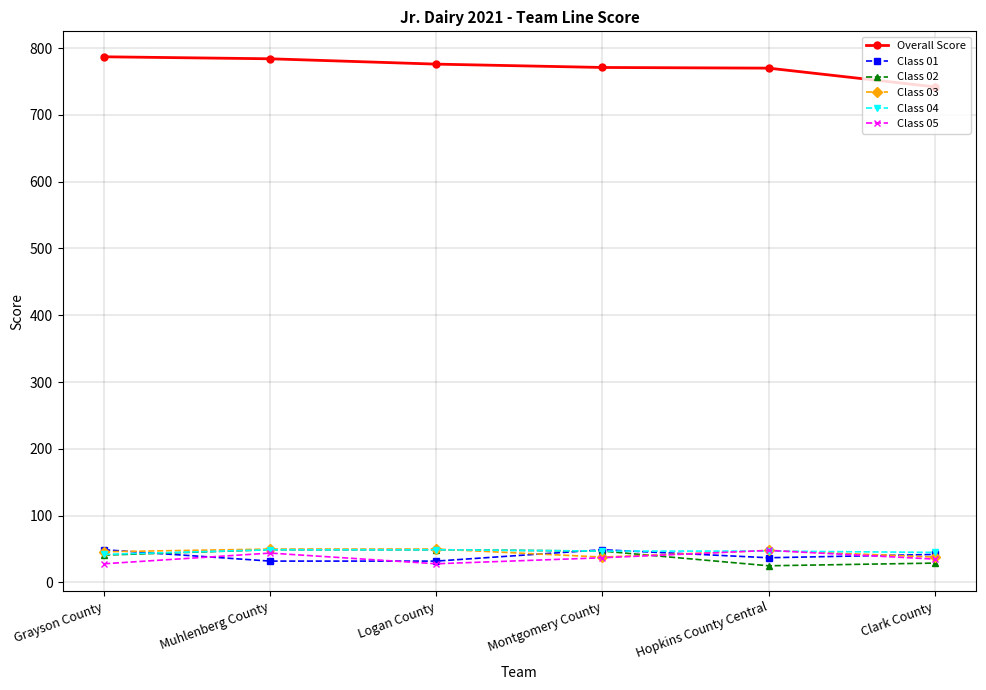

At how many categories does at least one series exceed 518?

6